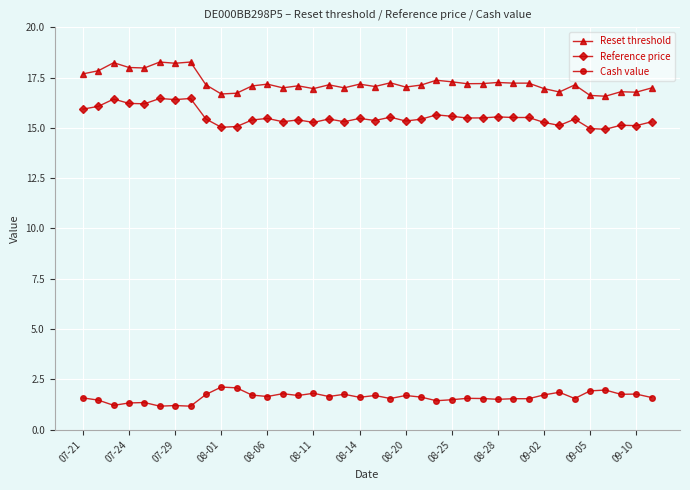

True or false: Reset threshold and Cash value intersect in this chart.

False